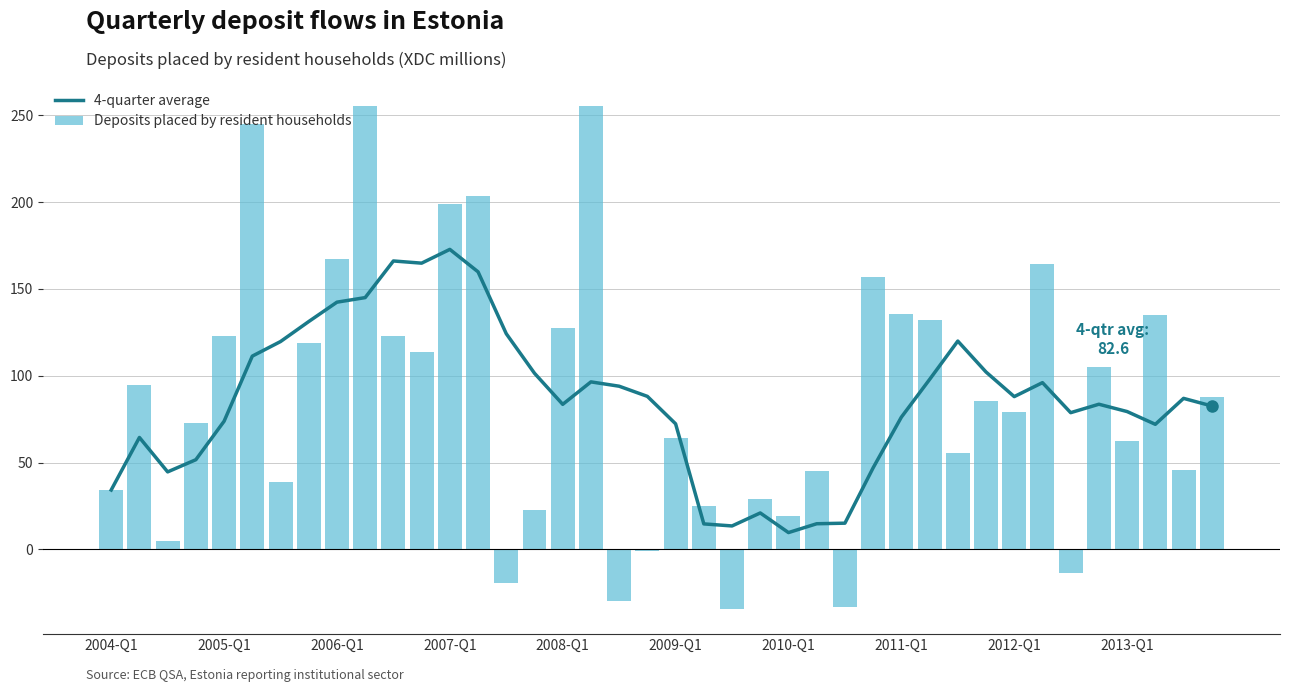

What is the sum of all Deposits placed by resident households values?

3495.3